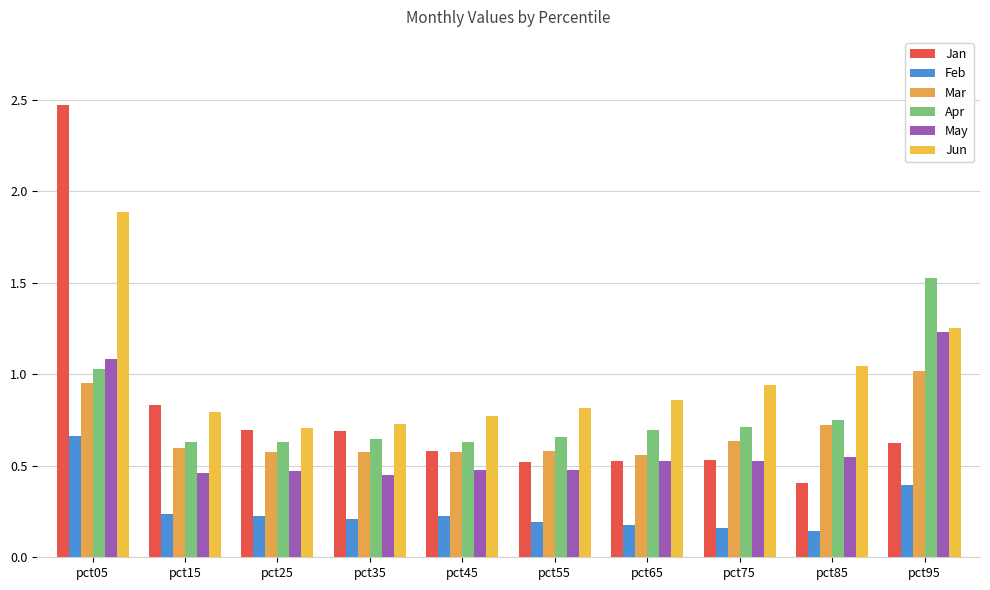

What is the difference between the Jun values at pct95 and pct45?

0.5